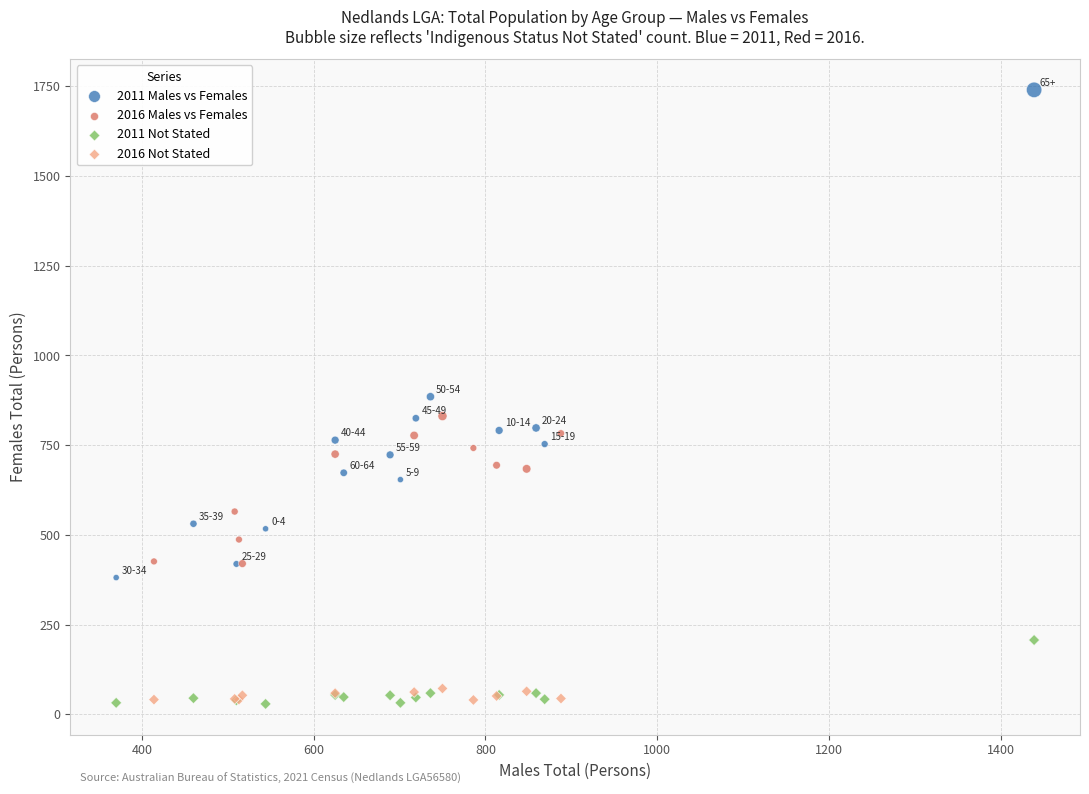

Which series contains the highest Y value?

2011 Males vs Females